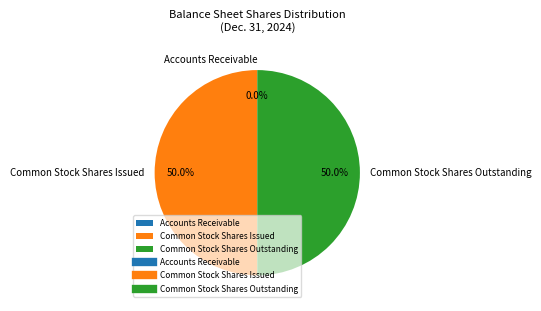

Is it true that Common Stock Shares Outstanding is 55% of the pie?

False